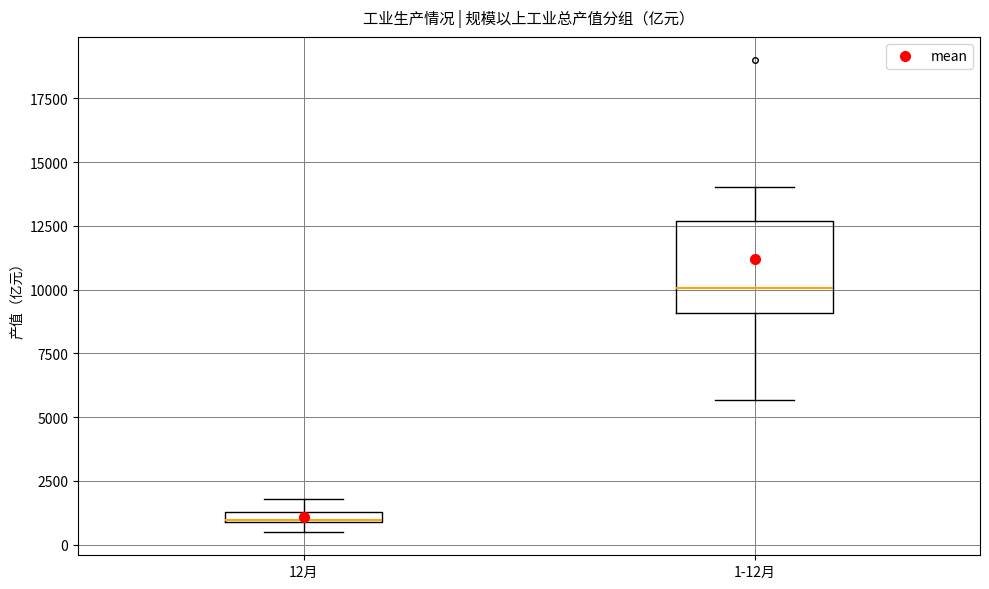

Where is the lower edge of the box for 1-12月 on the y-axis? The values are not printed on the chart, so give them approximately, as read against the axis.

9000